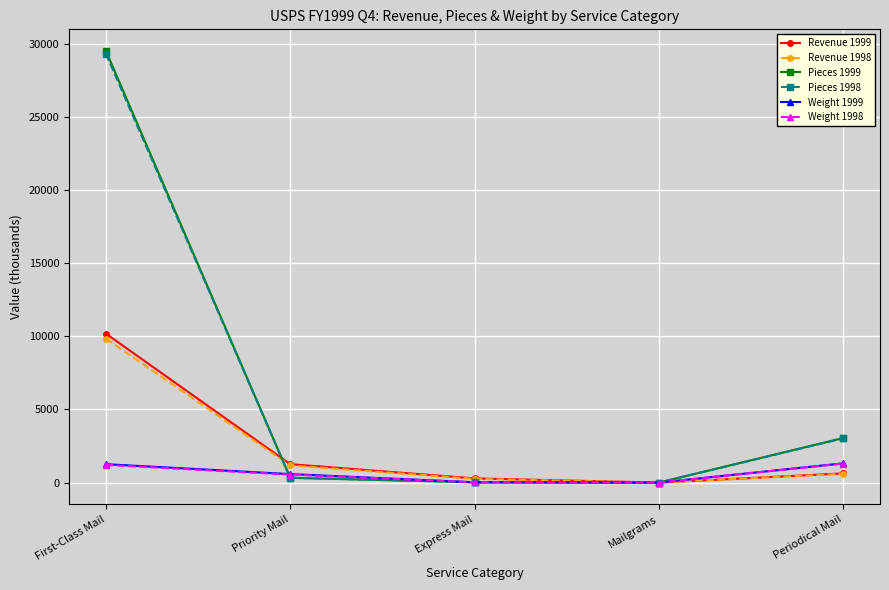

Read the Pieces 1998 value at Mailgrams.

1.2